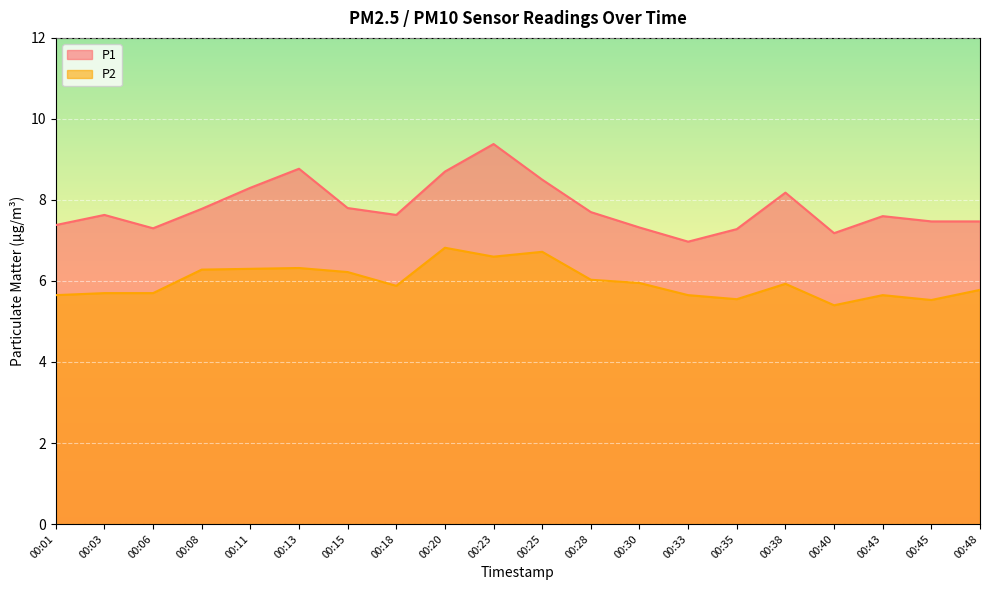

Reading left to right, what are all the values shown in this chart?

P1: 00:01=7.4	00:03=7.6	00:06=7.3	00:08=7.8	00:11=8.3	00:13=8.8	00:15=7.8	00:18=7.6	00:20=8.7	00:23=9.4	00:25=8.5	00:28=7.7	00:30=7.3	00:33=7.0	00:35=7.3	00:38=8.2	00:40=7.2	00:43=7.6	00:45=7.5	00:48=7.5
P2: 00:01=5.7	00:03=5.7	00:06=5.7	00:08=6.3	00:11=6.3	00:13=6.3	00:15=6.2	00:18=5.9	00:20=6.8	00:23=6.6	00:25=6.7	00:28=6.0	00:30=6.0	00:33=5.7	00:35=5.5	00:38=5.9	00:40=5.4	00:43=5.7	00:45=5.5	00:48=5.8